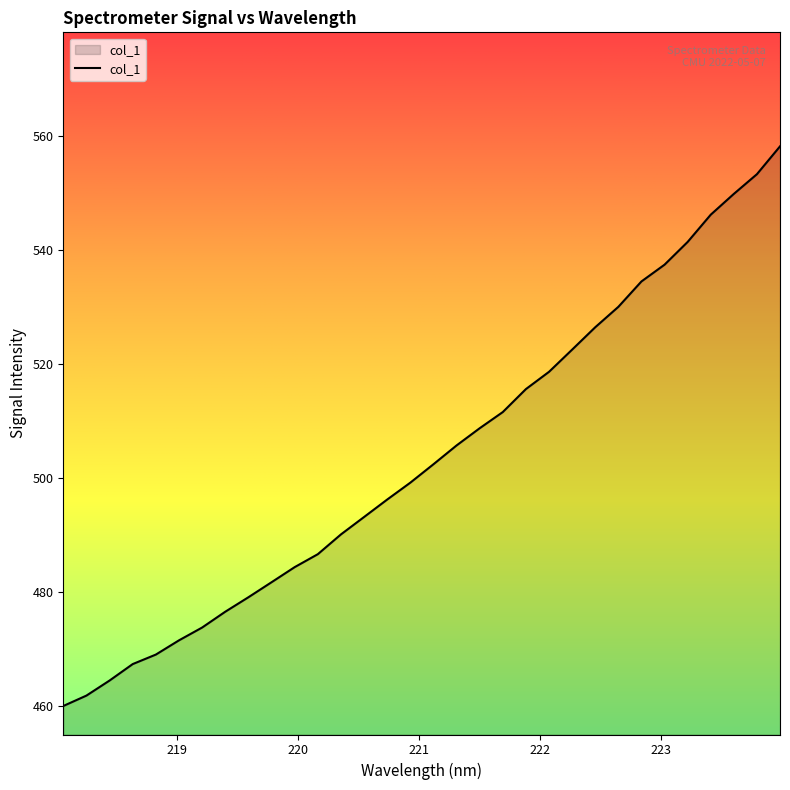

What is the difference between the maximum and minimum values?

98.2